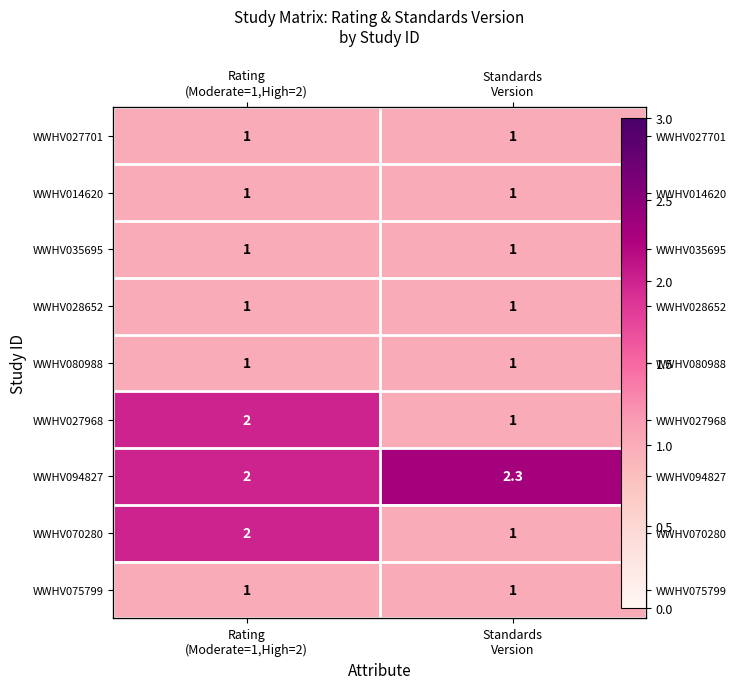

What is the average value of the WWHV028652 series?

1.0